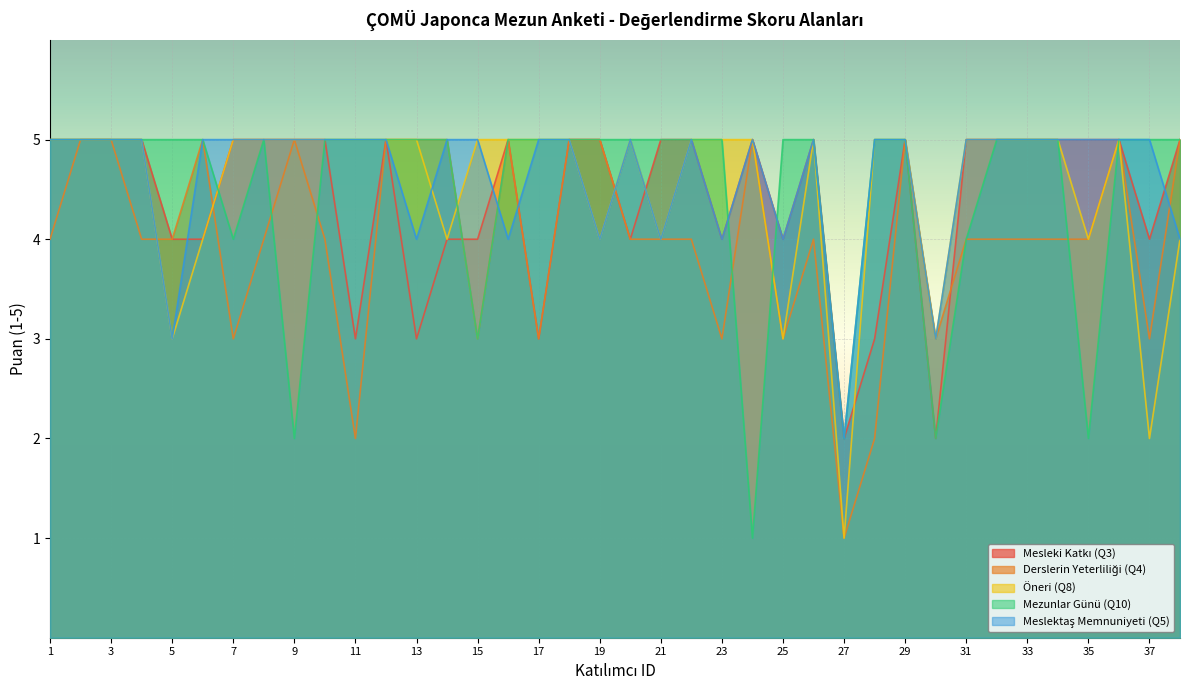

What is the sum of all Mezunlar Günü (Q10) values?

170